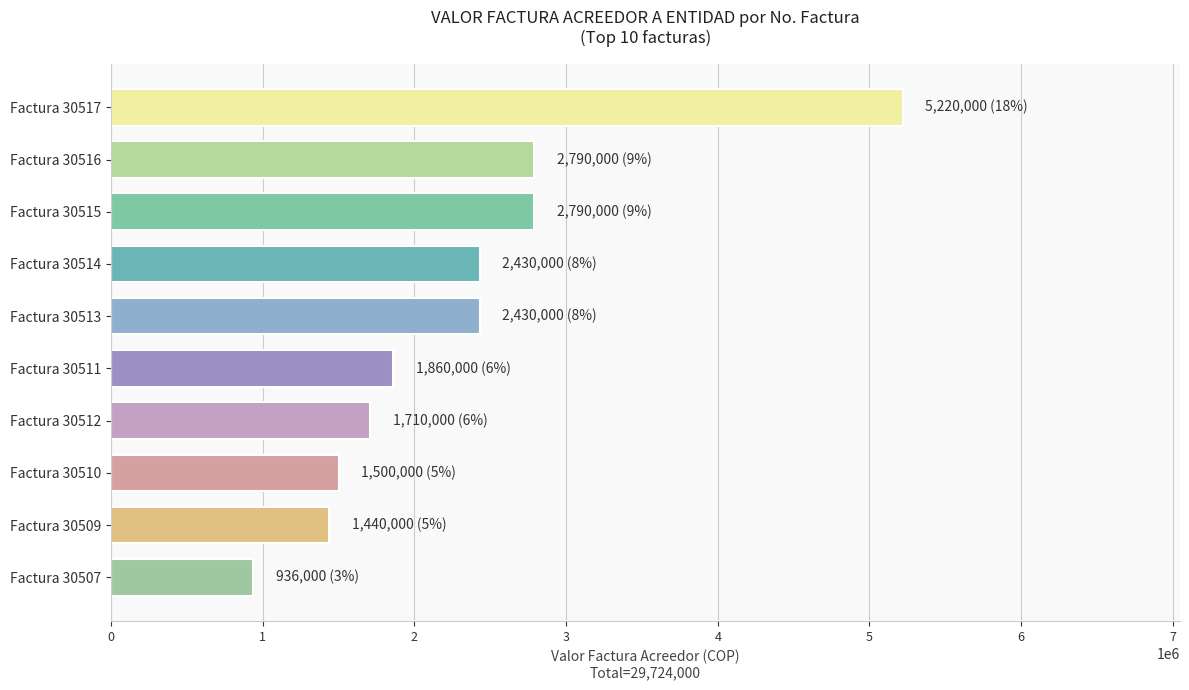

Count the number of categories in the chart.

10